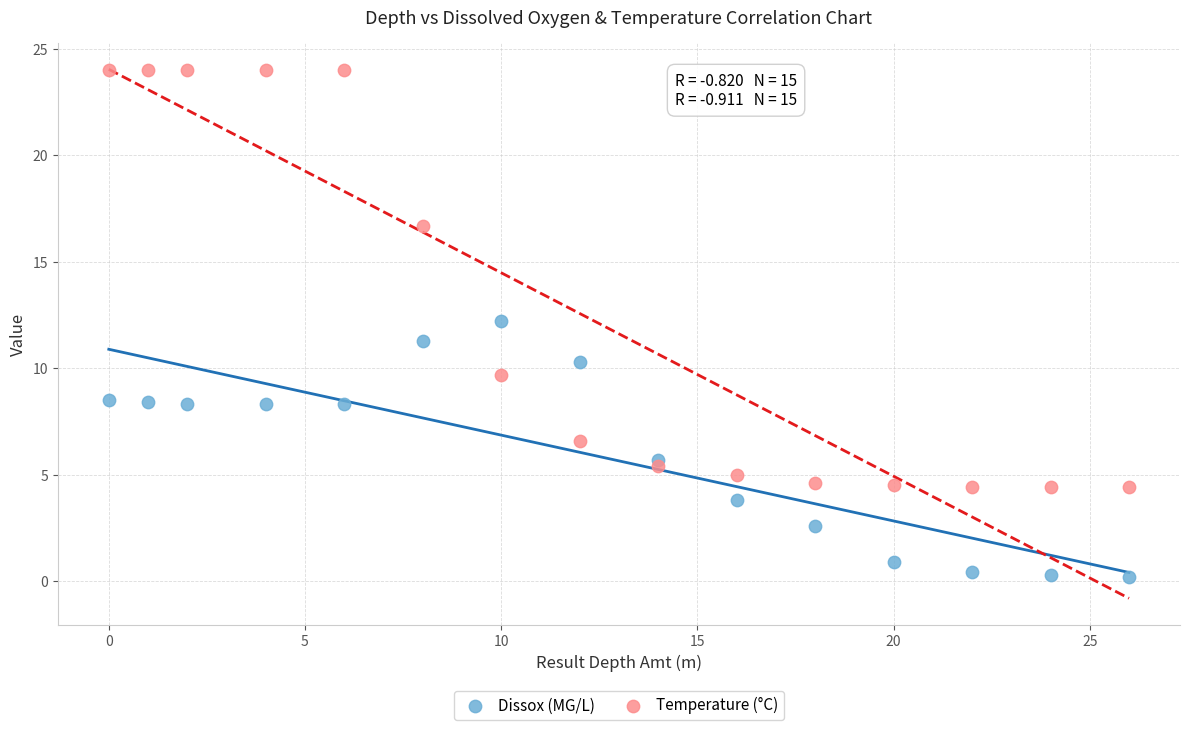

Which series has the widest spread of Y values?

Temperature (°C)